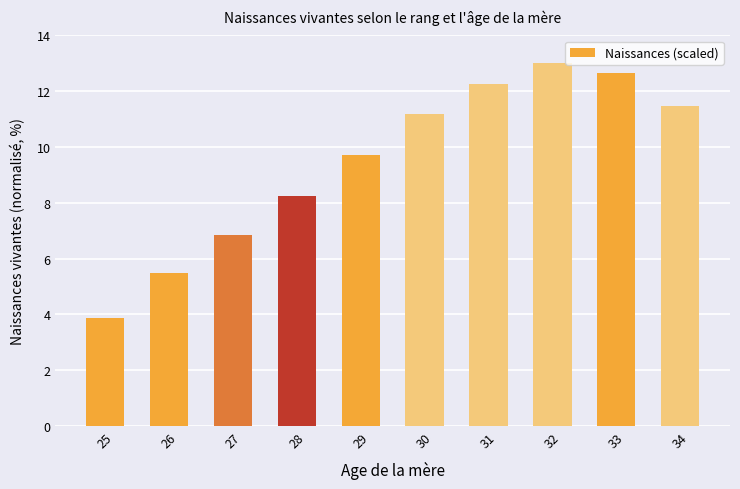

What is the smallest value displayed?

3.9